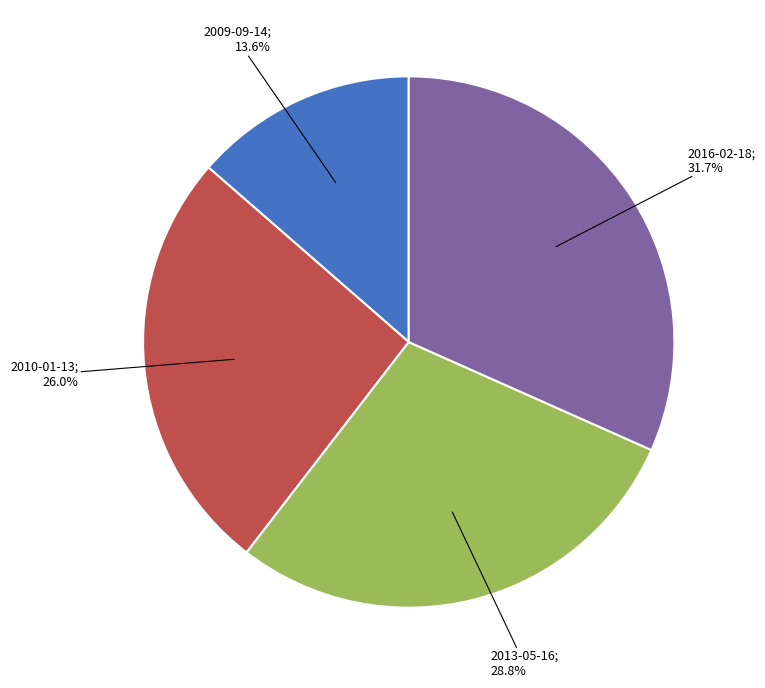

To the nearest percent, what is the difference between the largest and smallest slice percentages?

18%